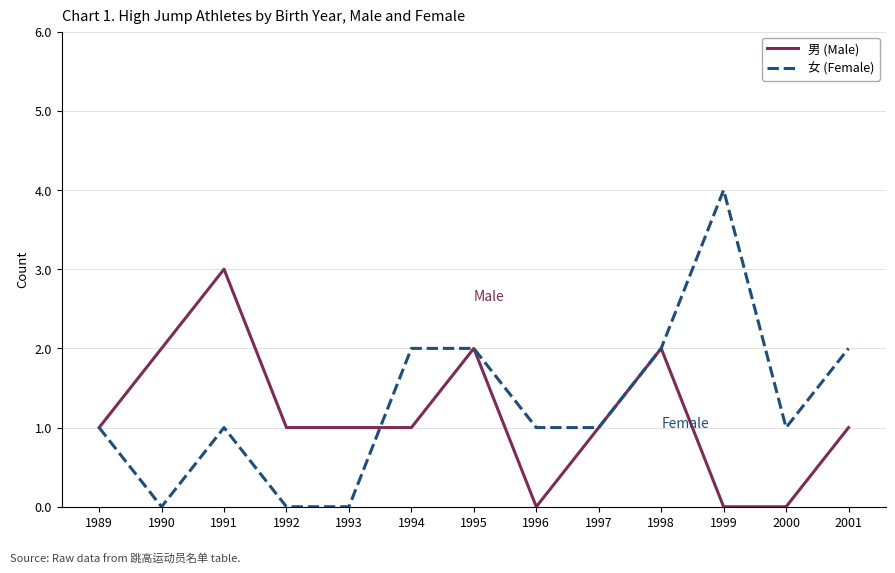

True or false: 男 (Male) has a value of 0 at 1999.

True